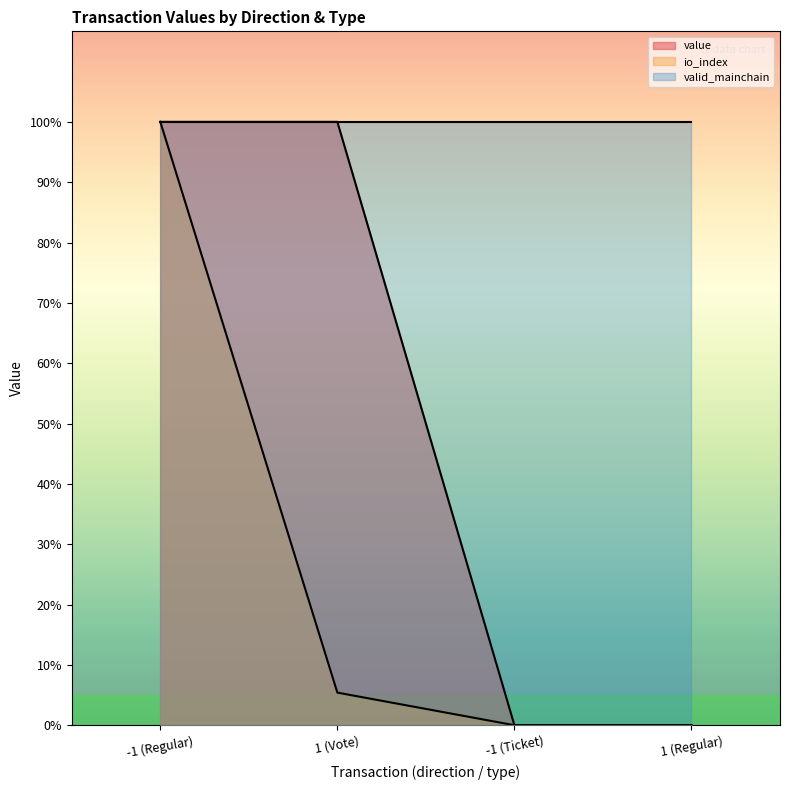

Which series has the largest range (max minus min)?

io_index